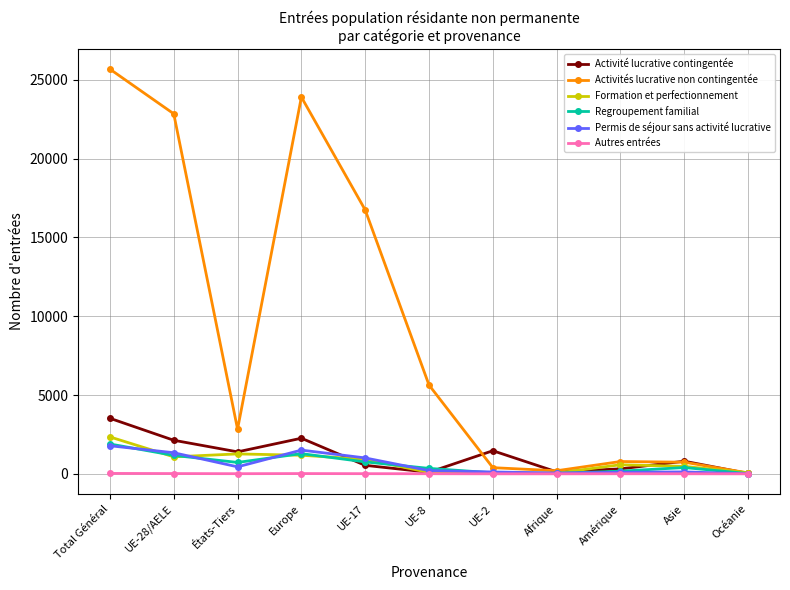

Which series has the widest spread of values?

Activités lucrative non contingentée